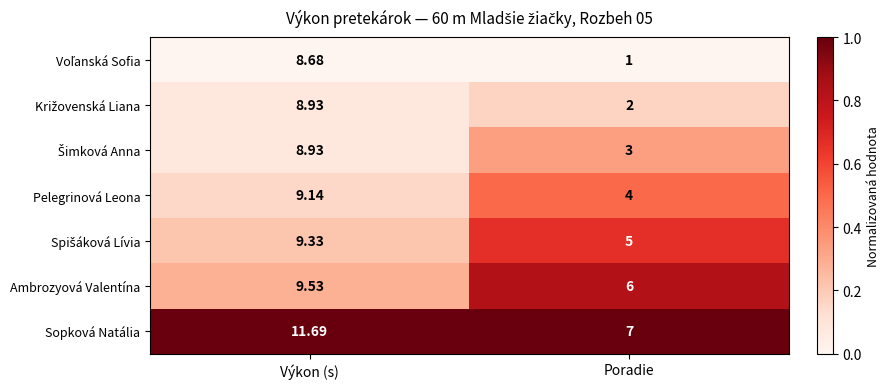

At which label does Pelegrinová Leona reach its minimum?

Poradie